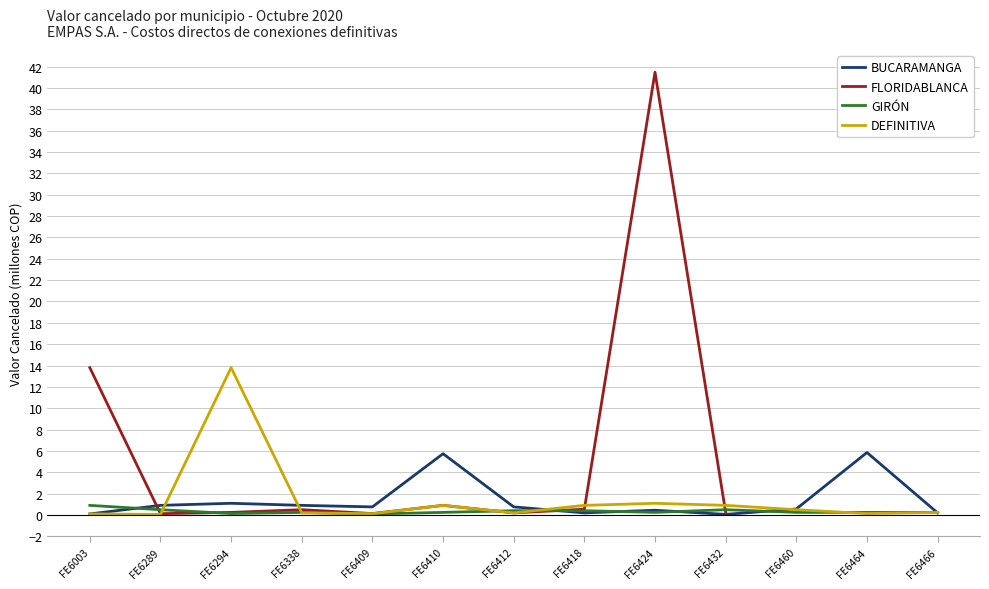

At which label is GIRÓN closest to 0?

FE6409